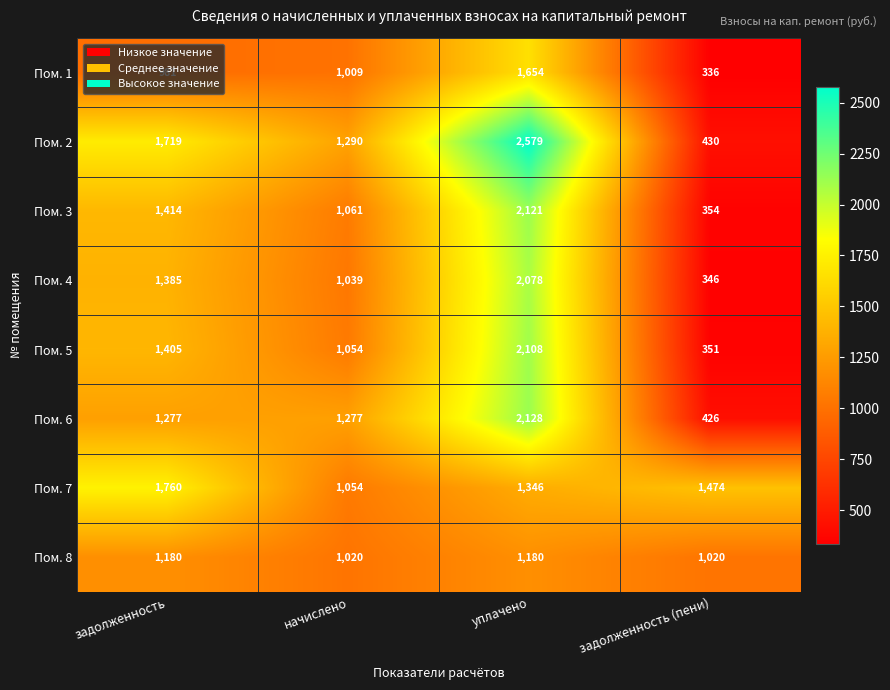

What is the difference between the highest and lowest values at уплачено?

1399